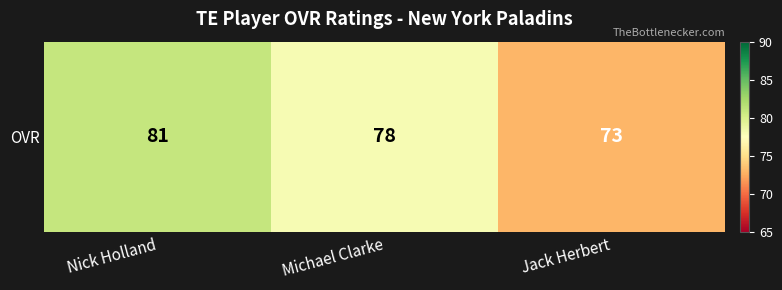

Is it true that the value at Jack Herbert is 73?

True